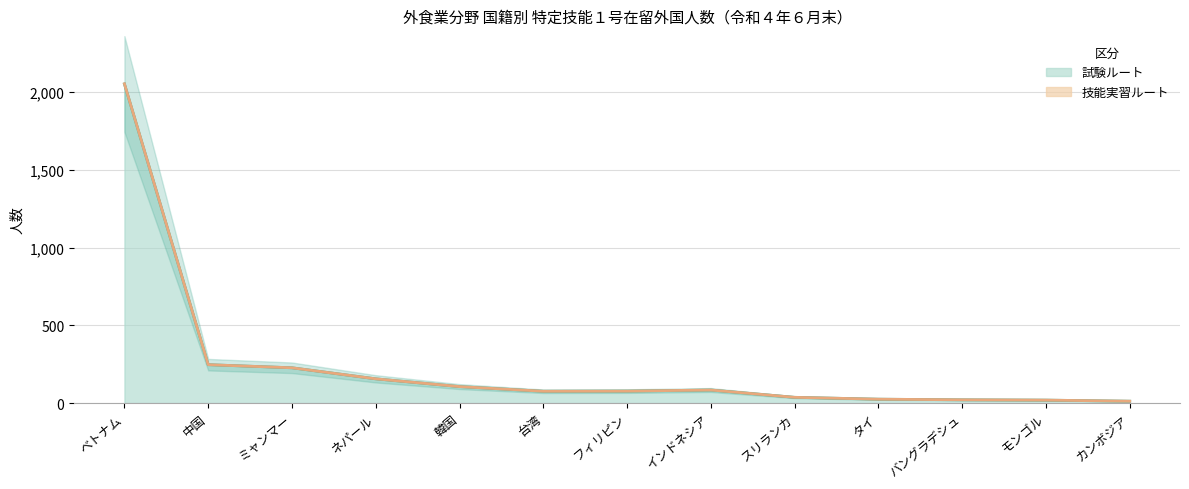

What is the sum of all 技能実習ルート values?

3141